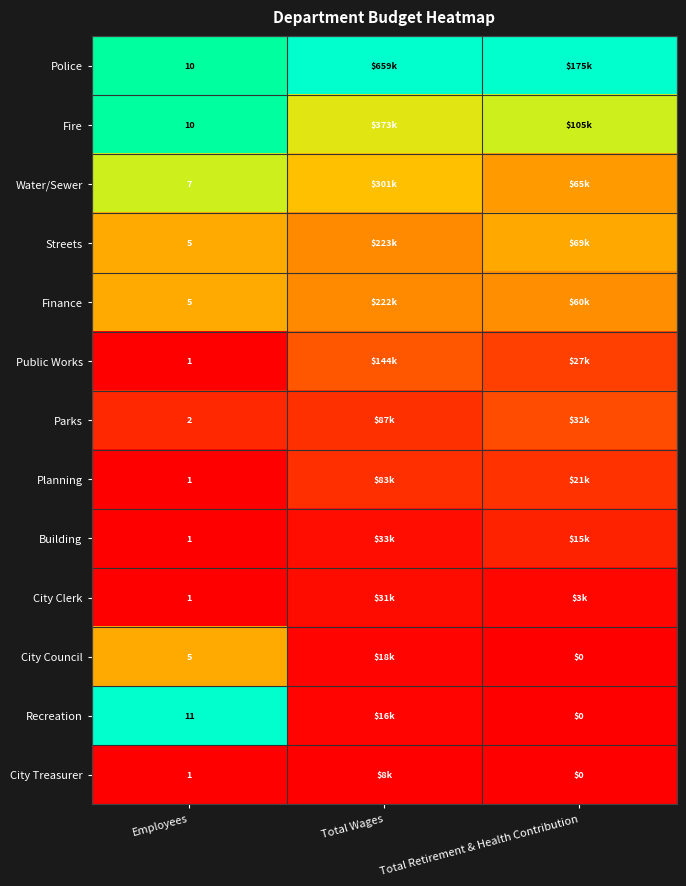

Is it true that Fire equals 1.1 at Total Retirement & Health Contribution?

False